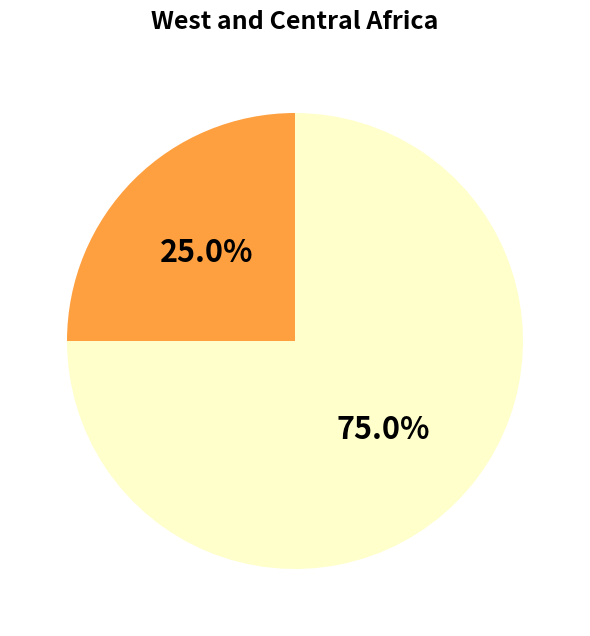

Is there a majority slice in this chart?

Yes